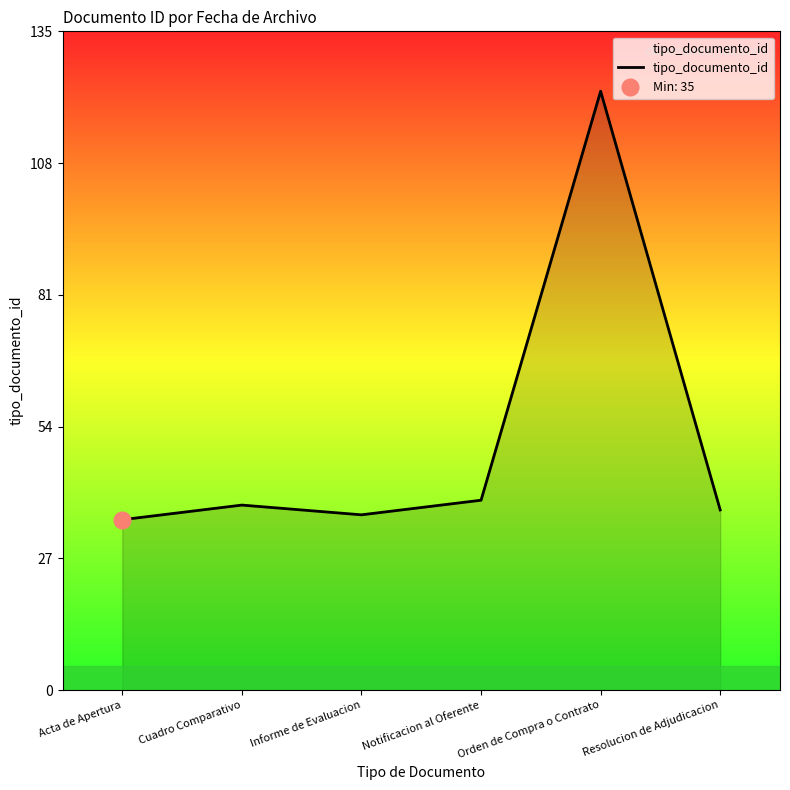

What is the sum of the values at Acta de Apertura and Resolucion de Adjudicacion?

72